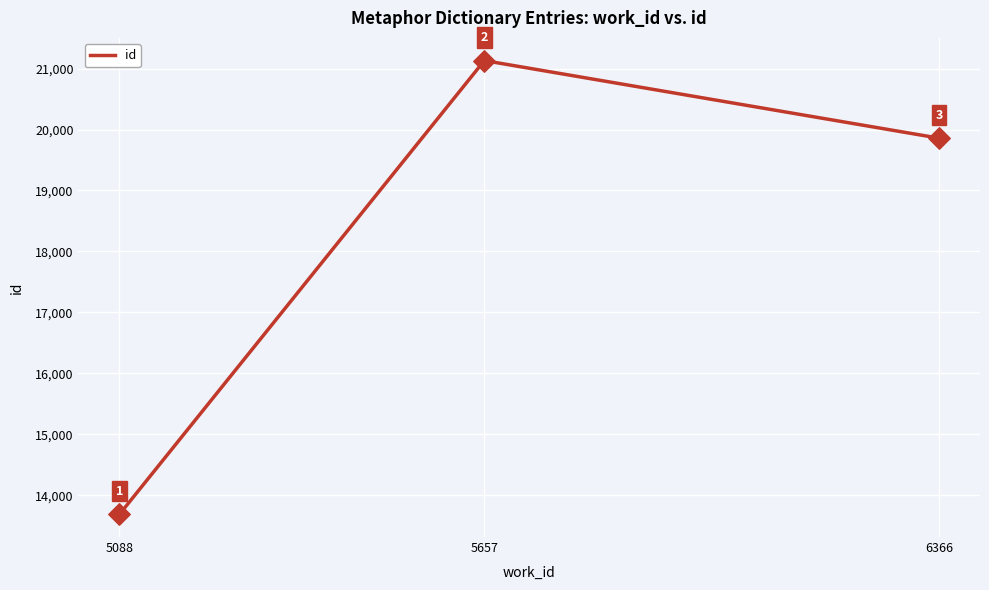

Which has a higher value, 5088 or 5657?

5657